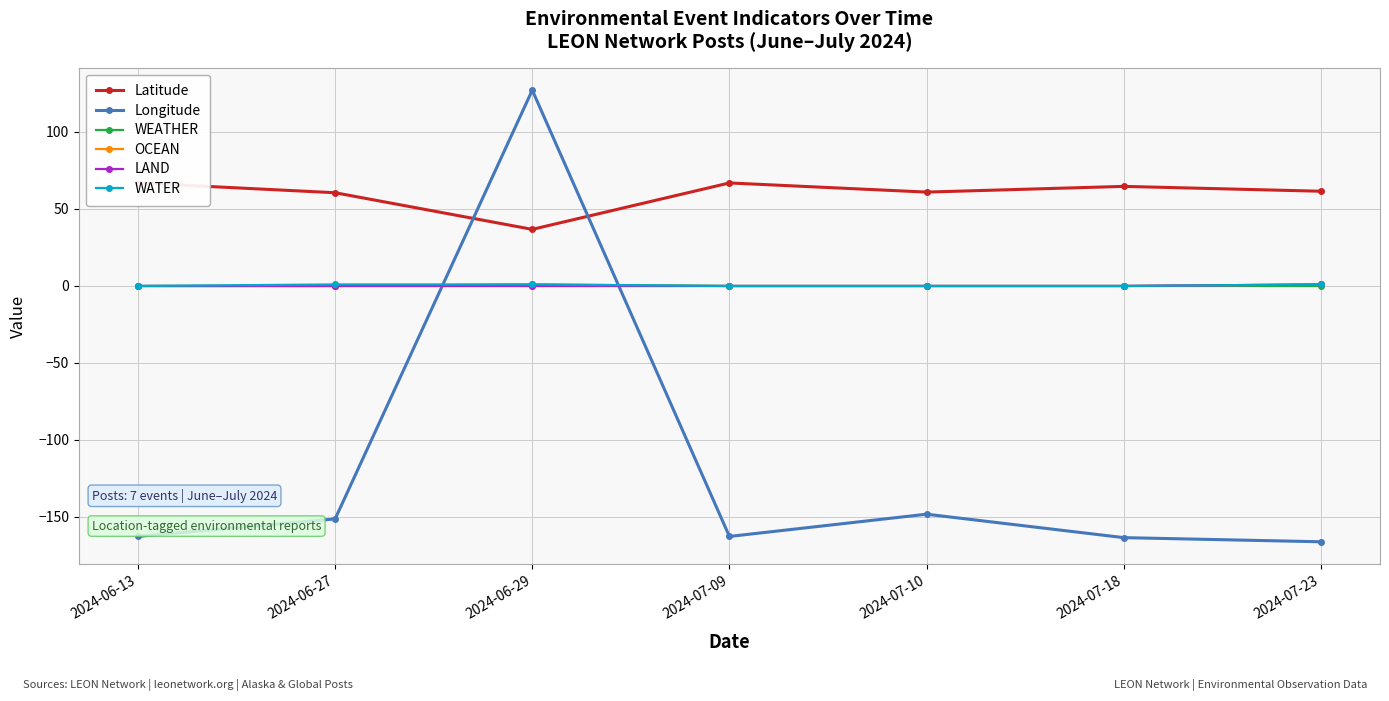

What is the label of the 2nd point from the left?

2024-06-27